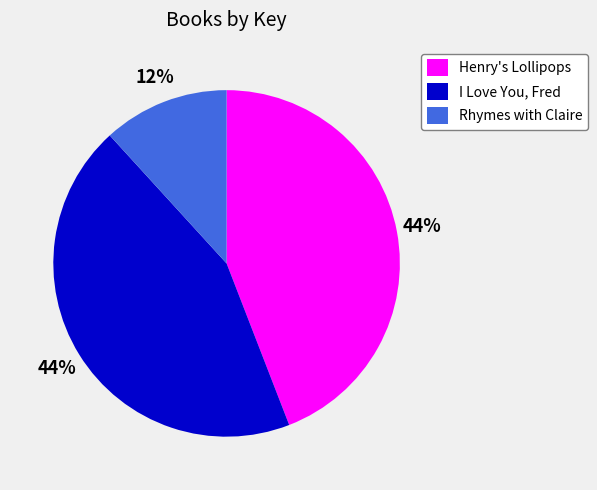

Combined, do I Love You, Fred and Henry's Lollipops account for over 50%?

Yes